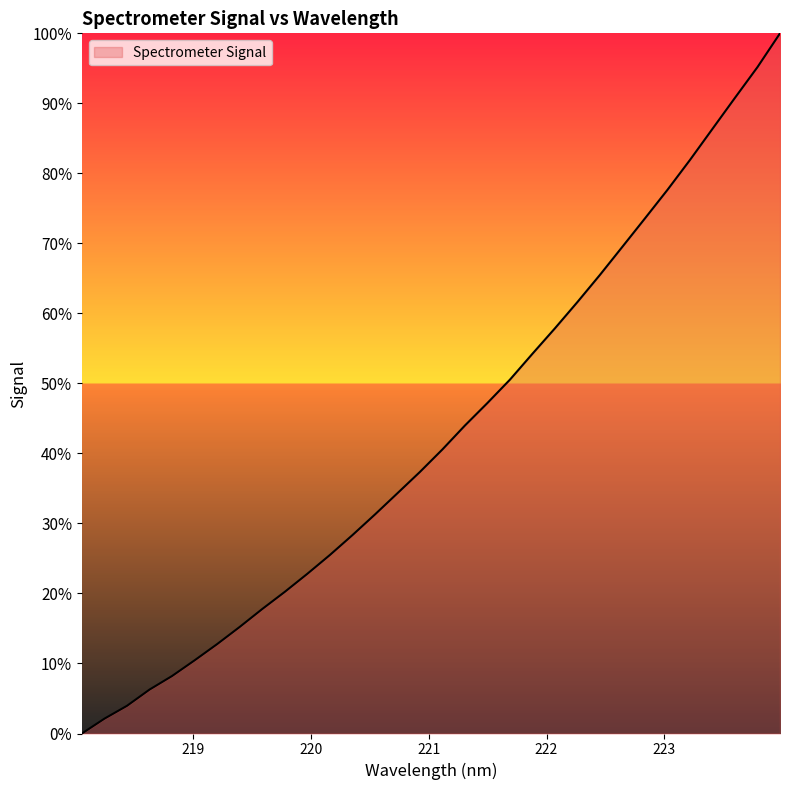

What is the difference between the maximum and minimum values?

100.0